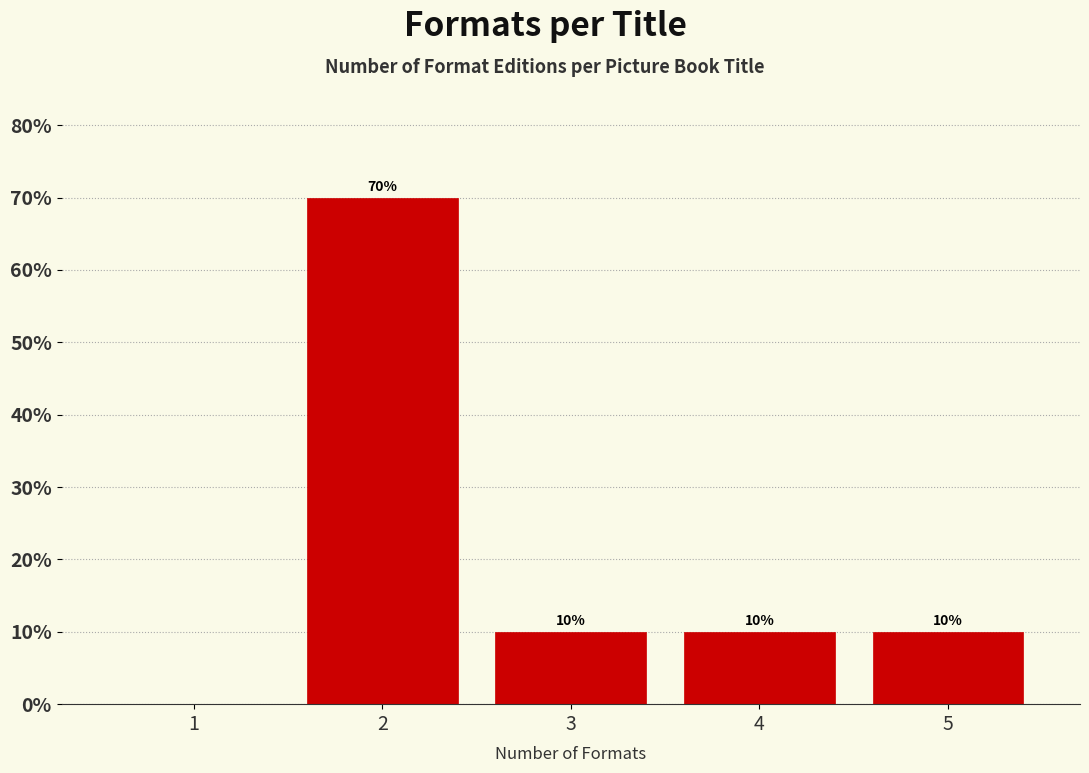

Over which range of the x-axis is the bar tallest?

1.5 to 2.5